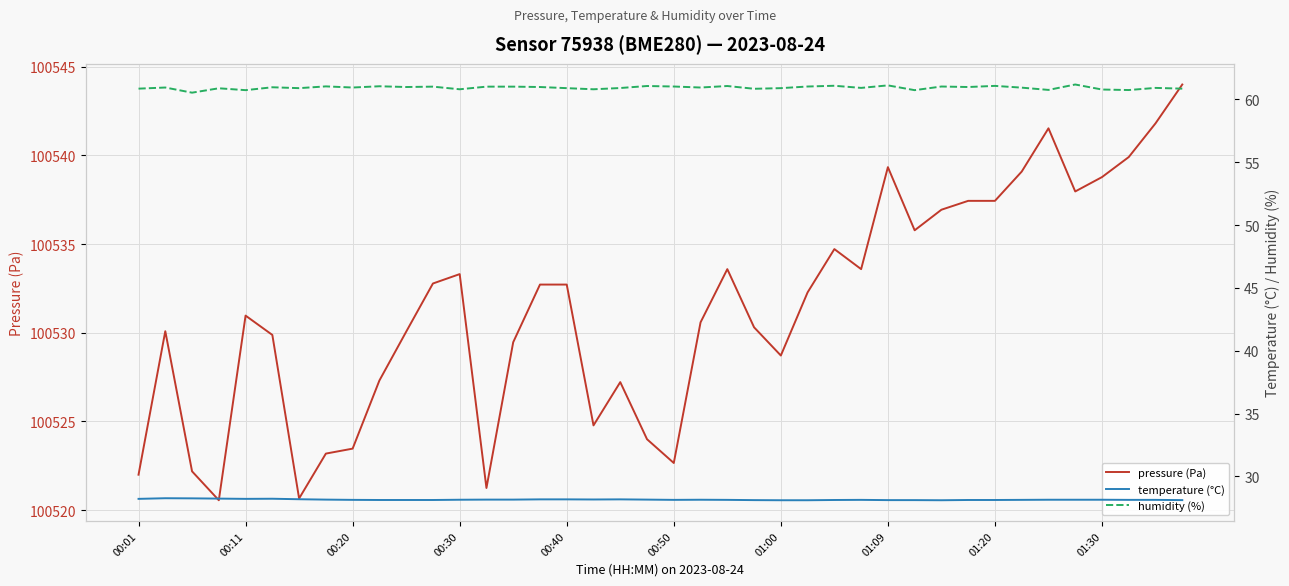

The humidity (%) series shows 61.0 at 31. True or false?

True